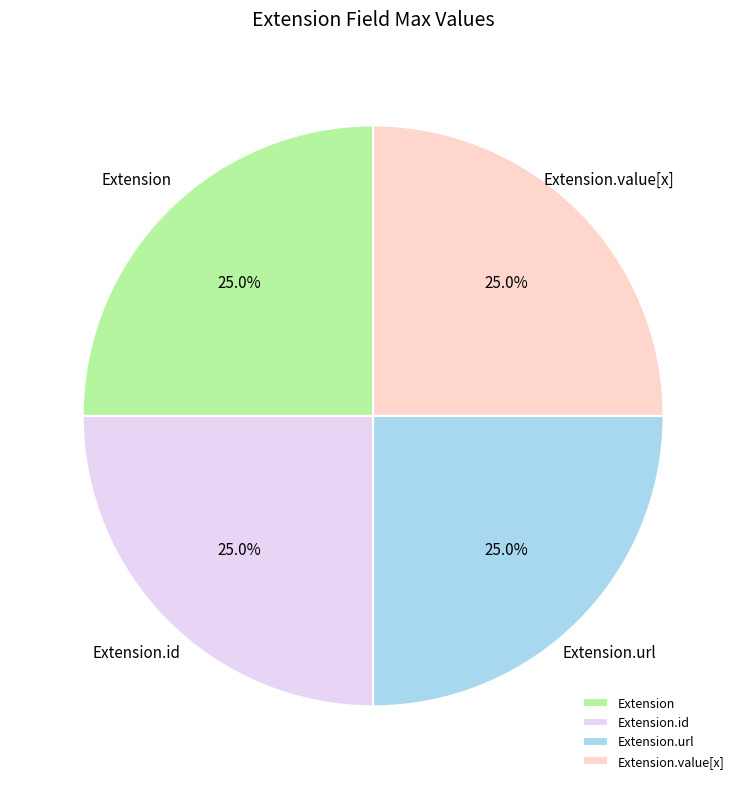

Is there a majority slice in this chart?

No